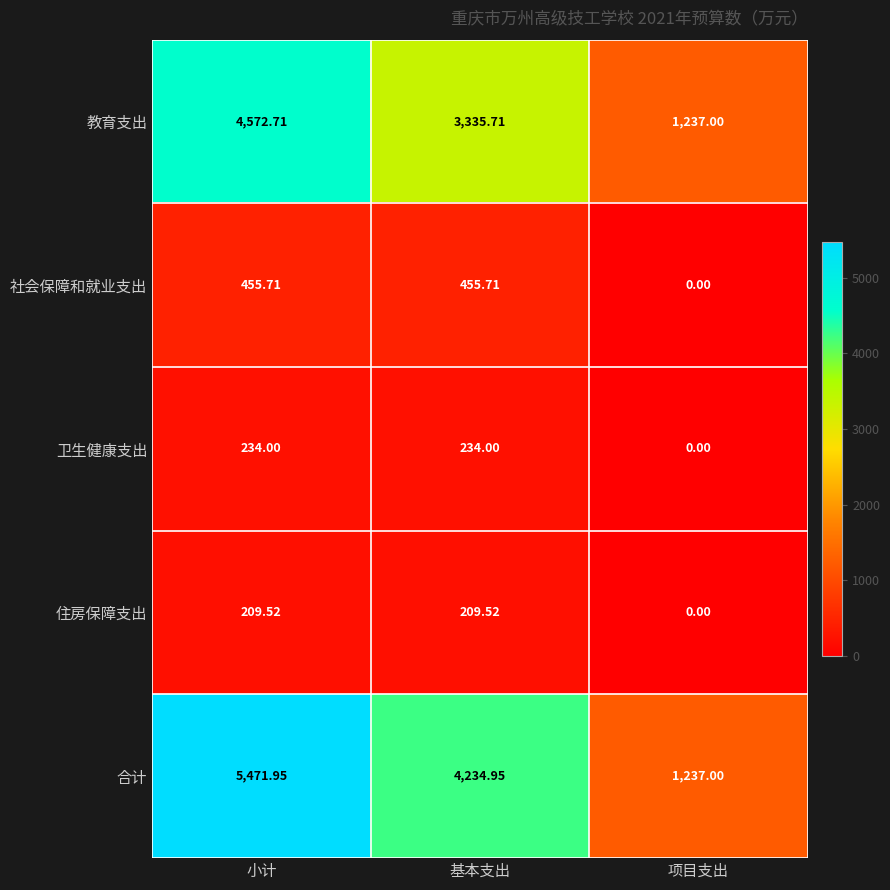

At how many categories does at least one series exceed 2458?

2